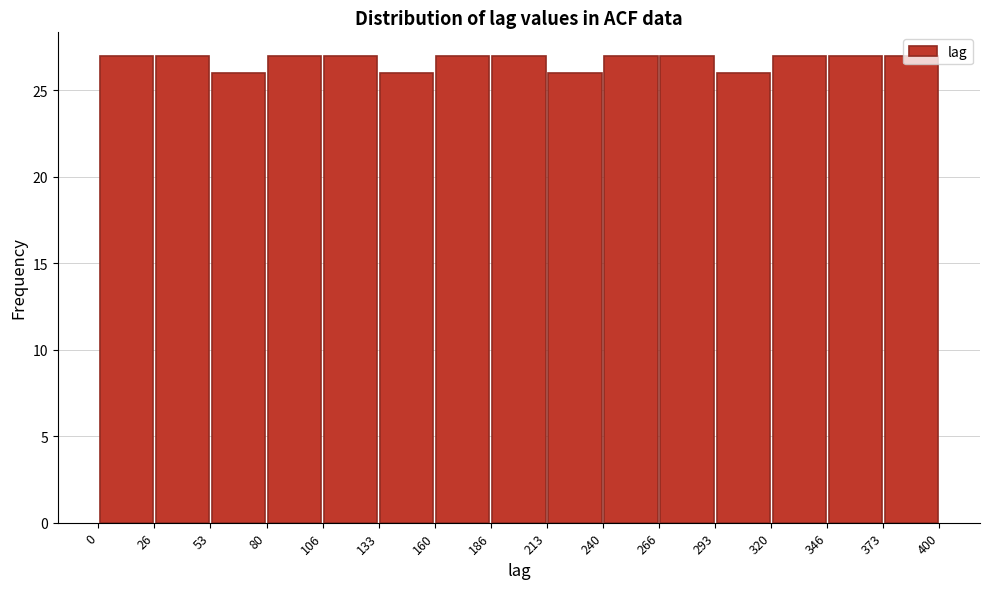

How tall is the bar that spans 320 to 346 on the x-axis? The values are not printed on the chart, so give them approximately, as read against the axis.

27